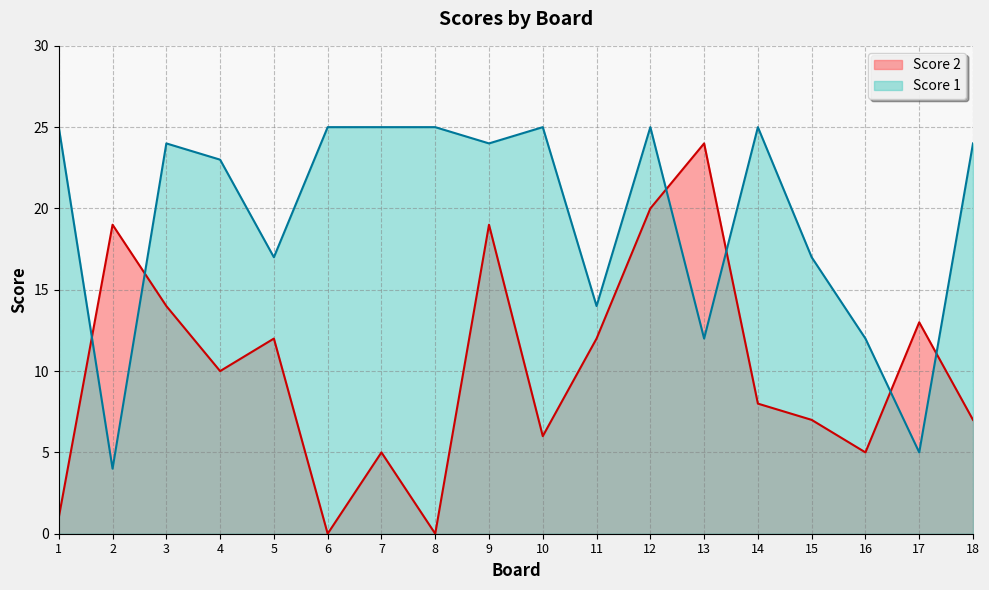

Which series has the largest range (max minus min)?

Score 2